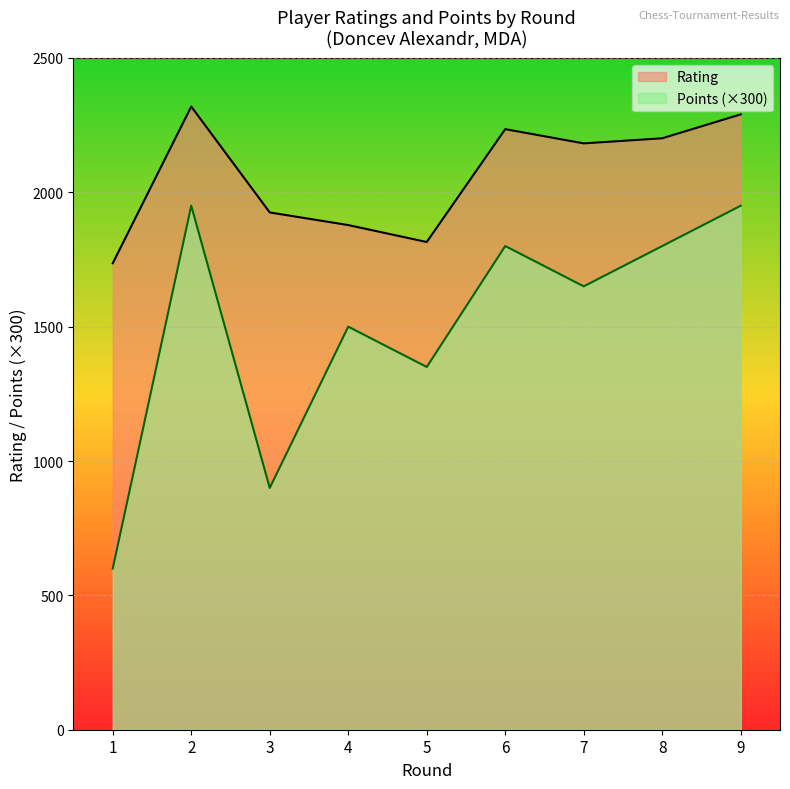

Is it true that Points equals 1800 at 6?

True